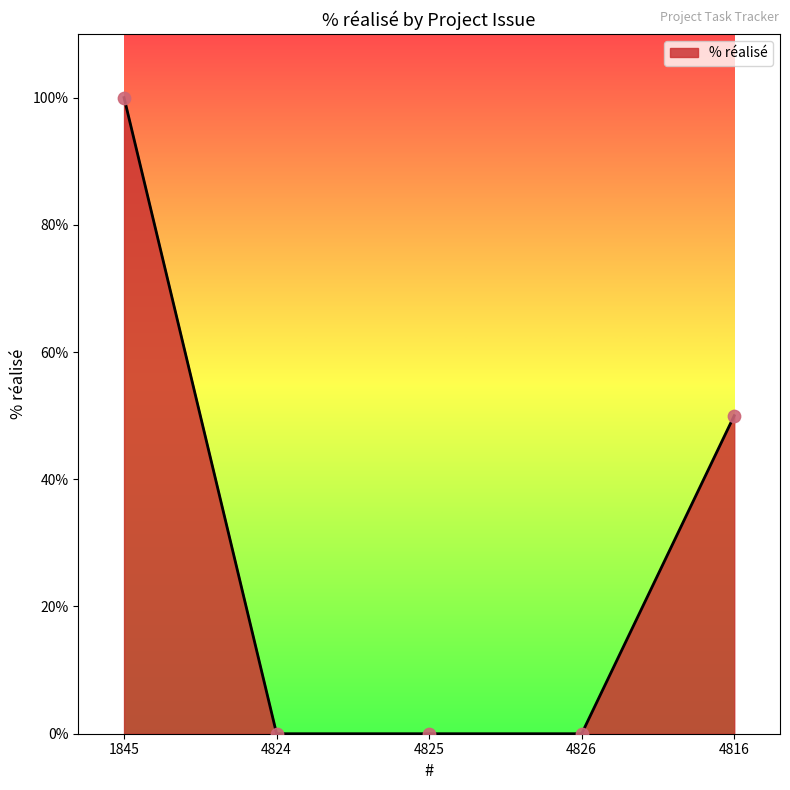

Between 4825 and 1845, which is larger?

1845